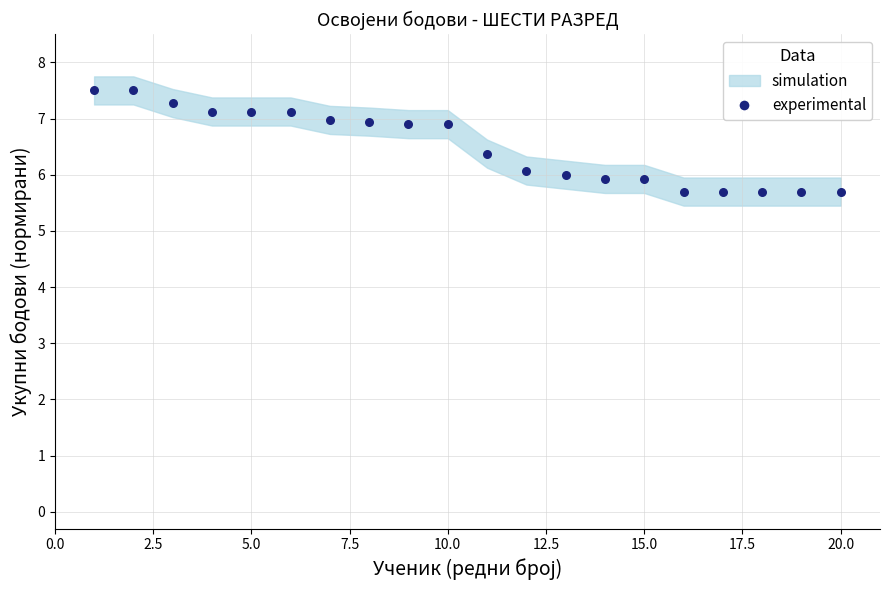

What is the range of X values (max minus min)?

19.0